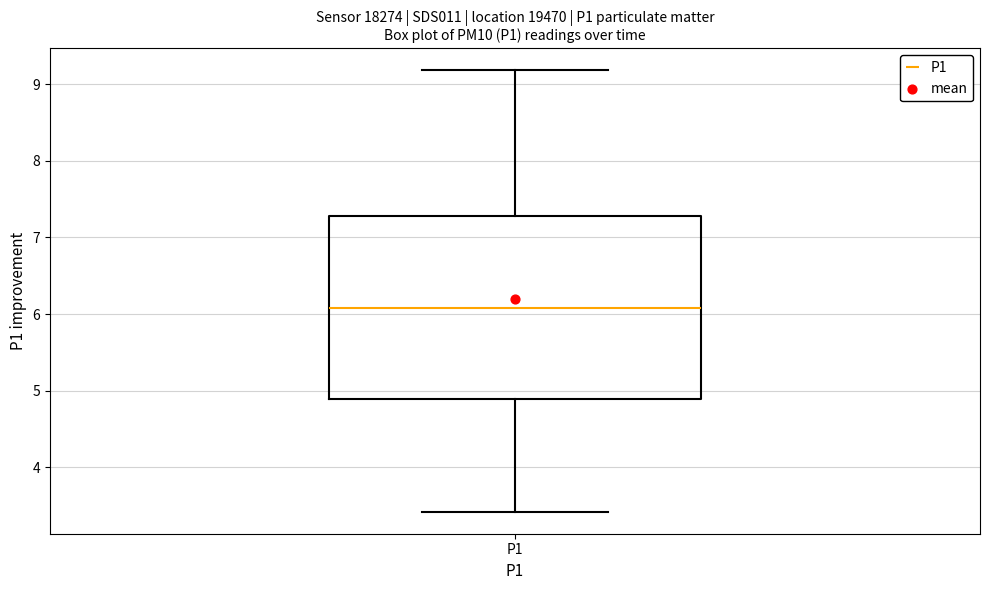

Read this box plot against the y-axis: the position of the median line, the range covered by the box, and the ends of both whiskers. The values are not printed on the chart, so give them approximately, as read against the axis.

median 6.1, box 4.9 to 7.3, whiskers 3.4 to 9.2